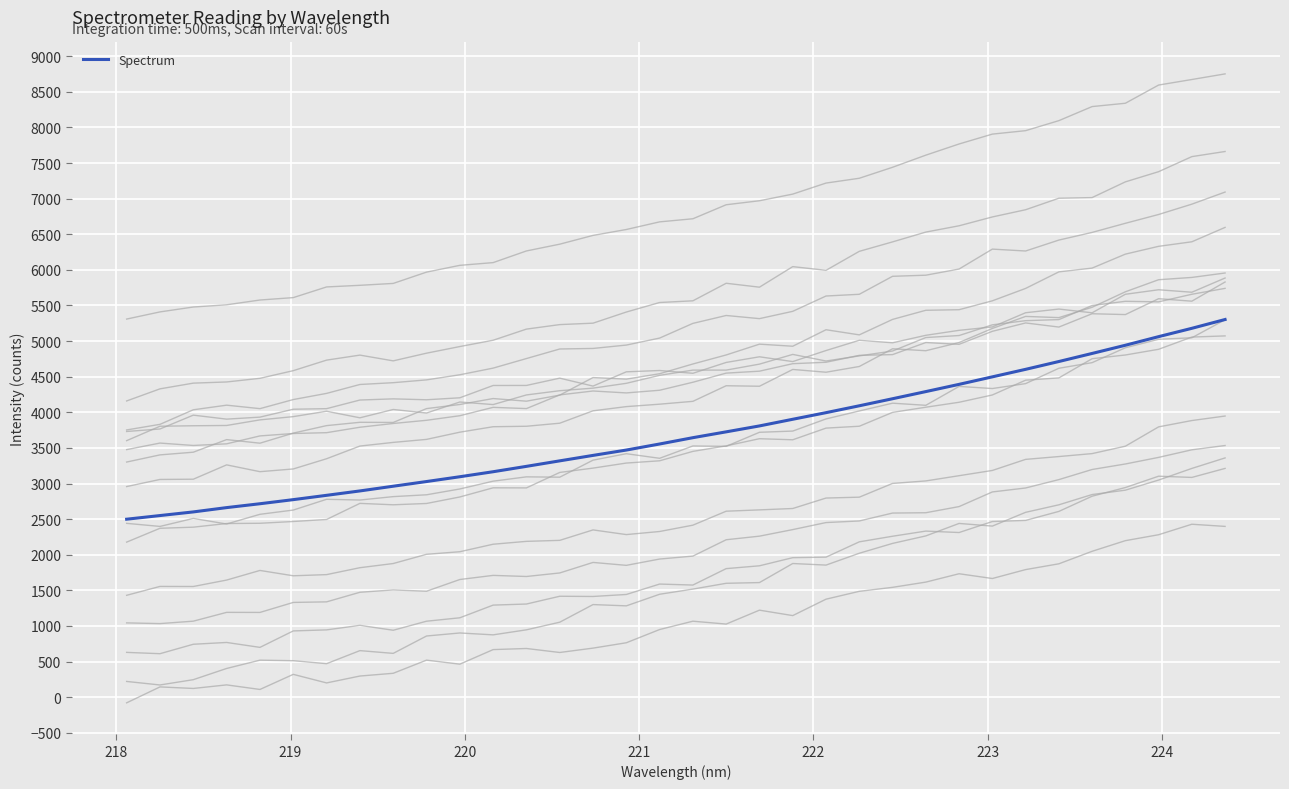

Reading right to left, list all the values displayed in this chart.

5302.9	5179.2	5062.1	4941.3	4826.3	4713.0	4603.2	4497.6	4392.3	4290.7	4190.3	4091.3	3994.9	3902.0	3808.6	3725.4	3643.4	3554.8	3469.8	3394.7	3318.1	3240.9	3165.4	3095.0	3027.6	2961.9	2895.7	2834.0	2773.4	2715.9	2661.6	2601.0	2549.9	2498.8